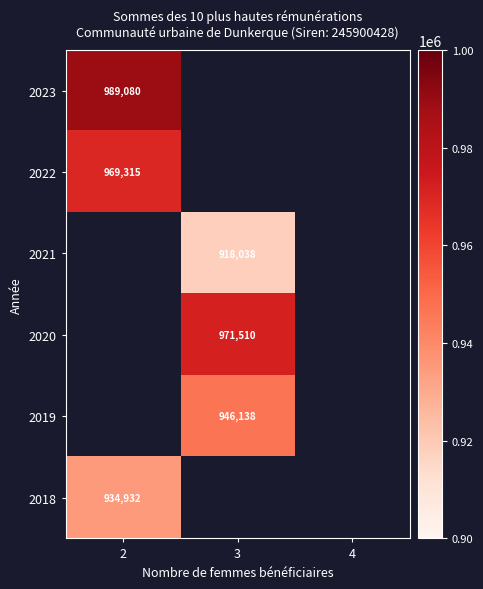

The 2022 series shows 969315 at 2. True or false?

True